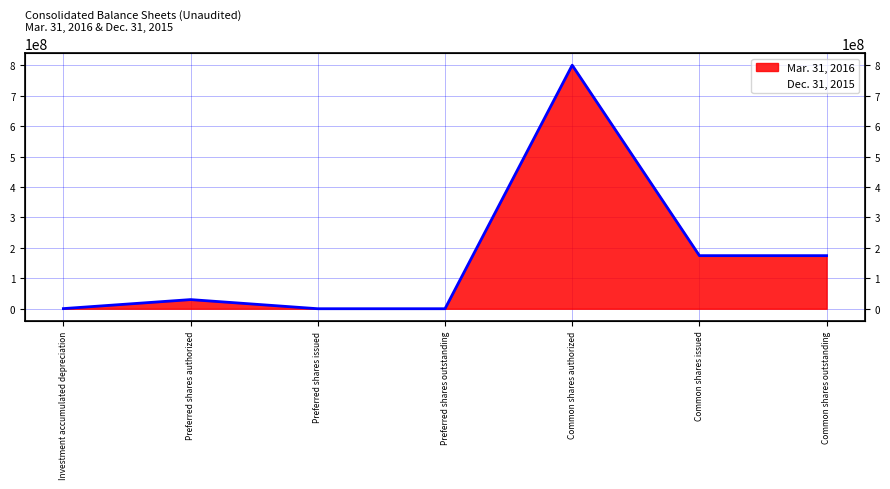

Reading left to right, transcribe all the data shown in this chart.

Investment accumulated depreciation=423057	Preferred shares authorized=30000000	Preferred shares issued=0	Preferred shares outstanding=0	Common shares authorized=800000000	Common shares issued=174368340	Common shares outstanding=174368340